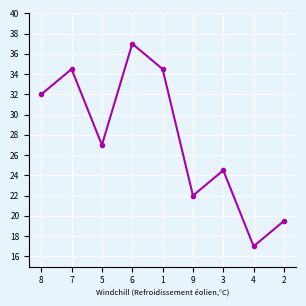

What is the sum of all values?

248.0